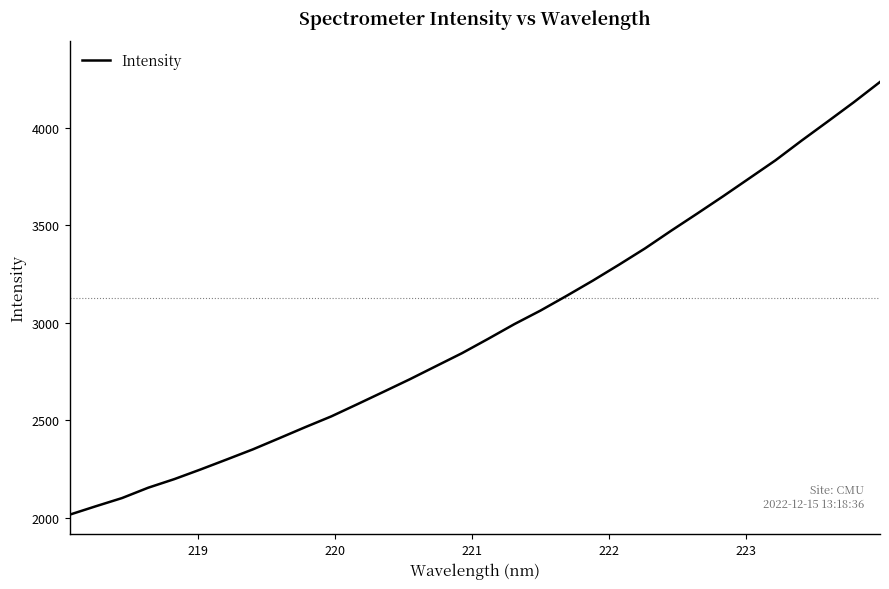

What is the smallest value displayed?

2016.6